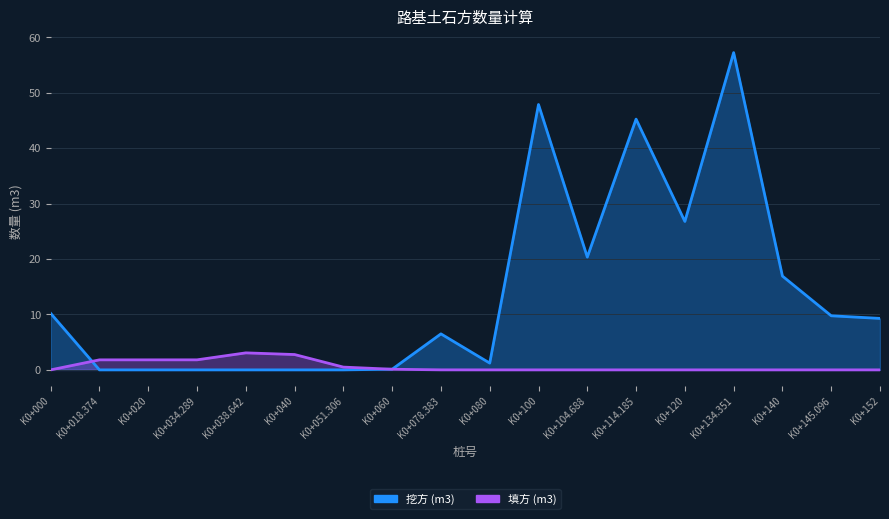

How many interior local peaks does the 挖方 (m3) series have?

4